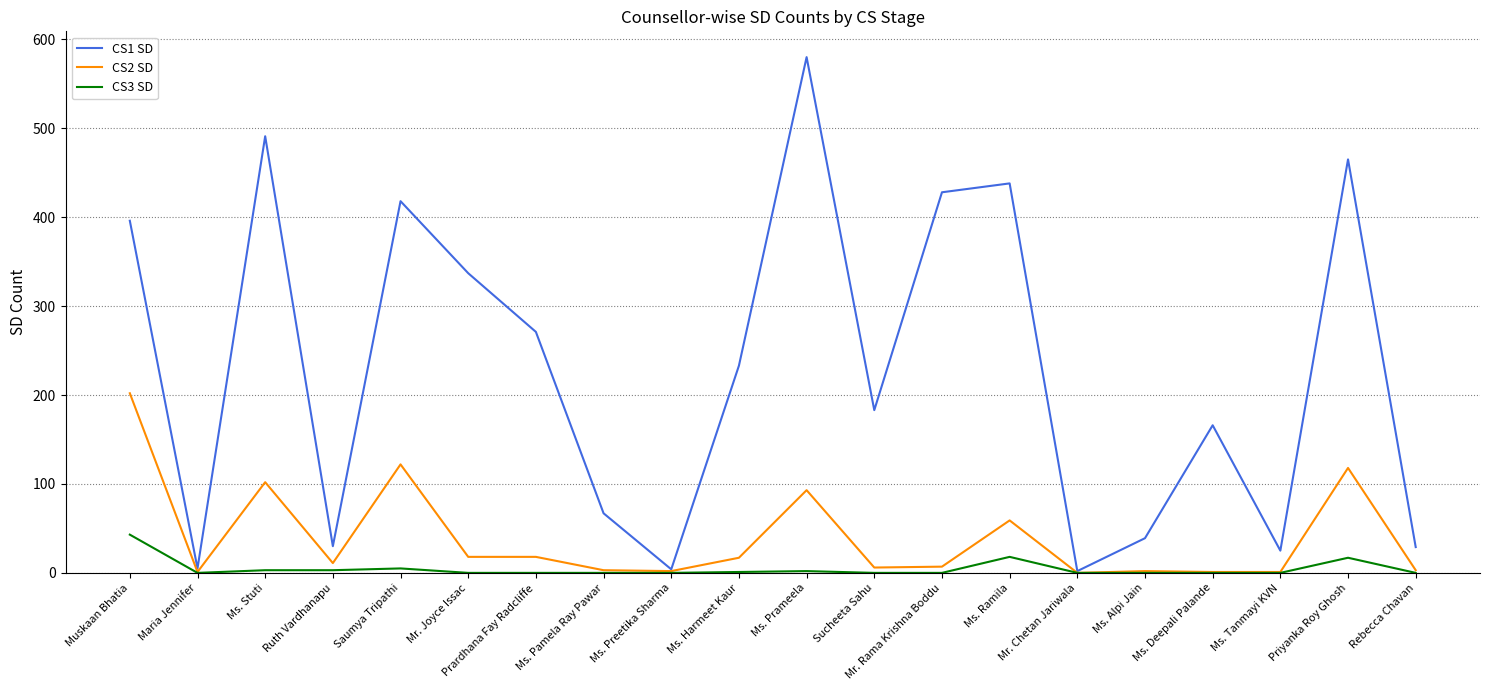

How many distinct data groups are displayed?

3